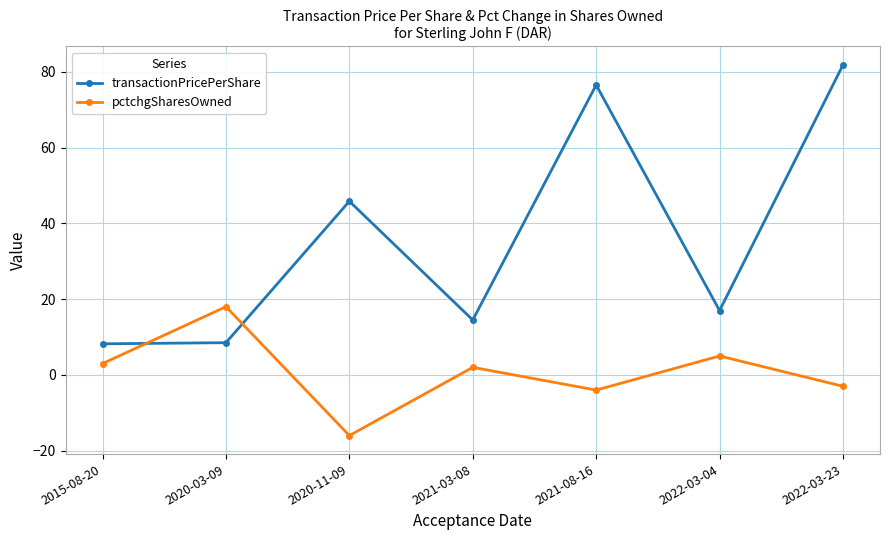

Which category has the highest value across all series?

2022-03-23